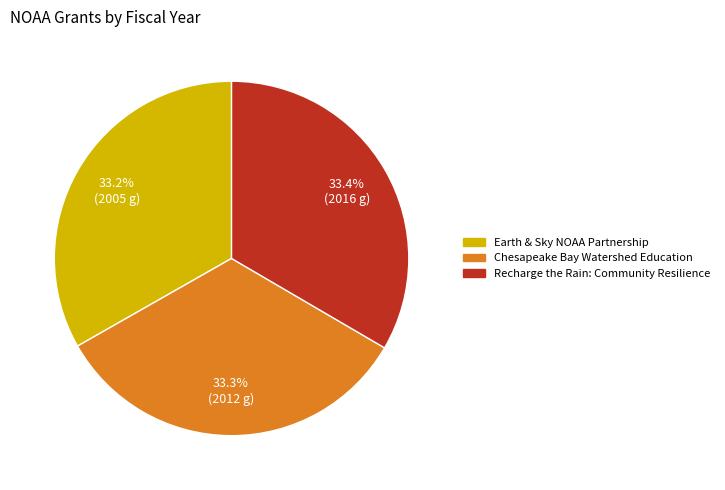

To the nearest percent, what portion does Recharge the Rain: Community Resilience represent?

33%